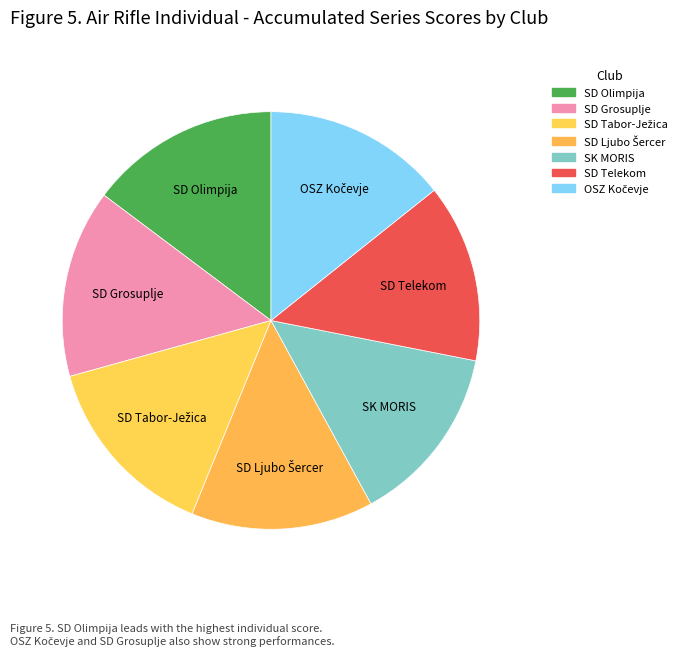

Rank the categories by value from lowest to highest.

SD Telekom, SK MORIS, SD Ljubo Šercer, OSZ Kočevje, SD Tabor-Ježica, SD Grosuplje, SD Olimpija